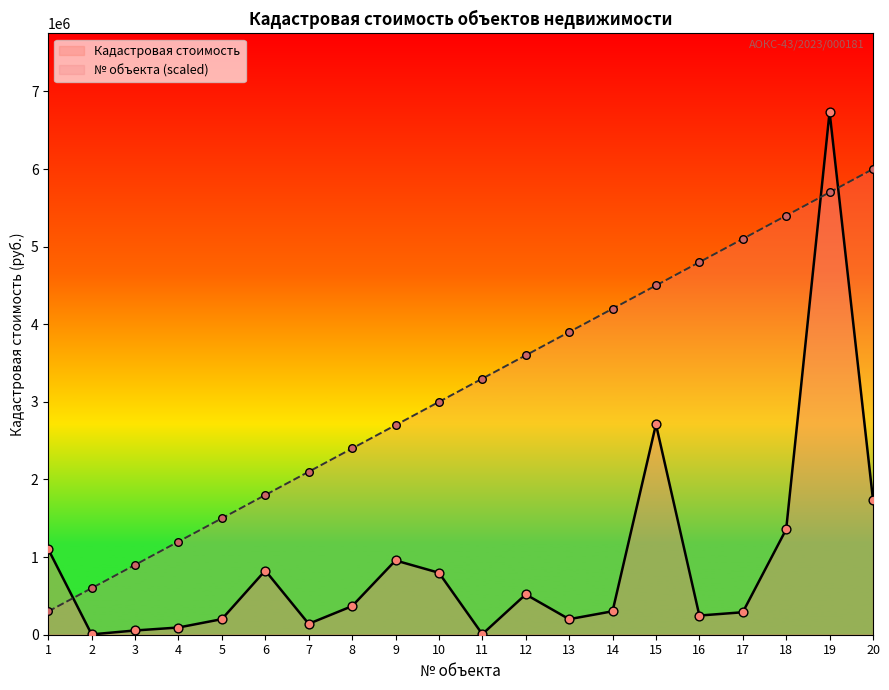

Which series reaches the maximum Y coordinate?

Кадастровая стоимость